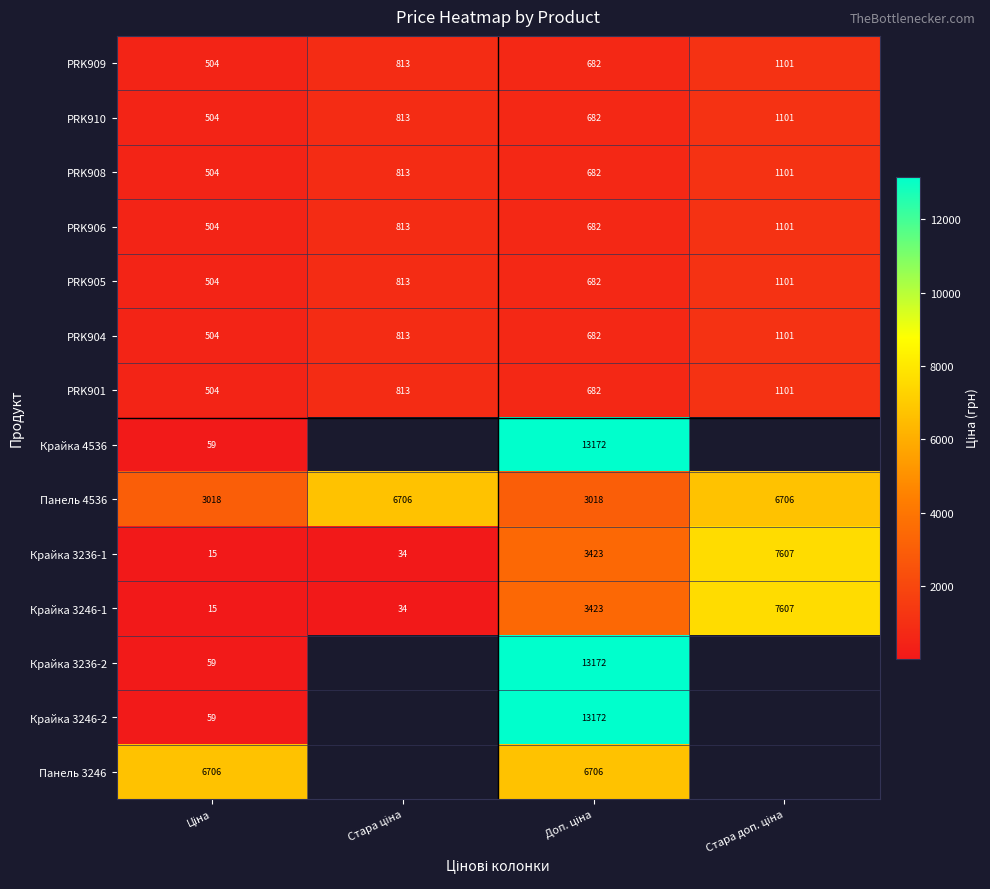

How many data points in Крайка 3236-1 are less than 3423?

2